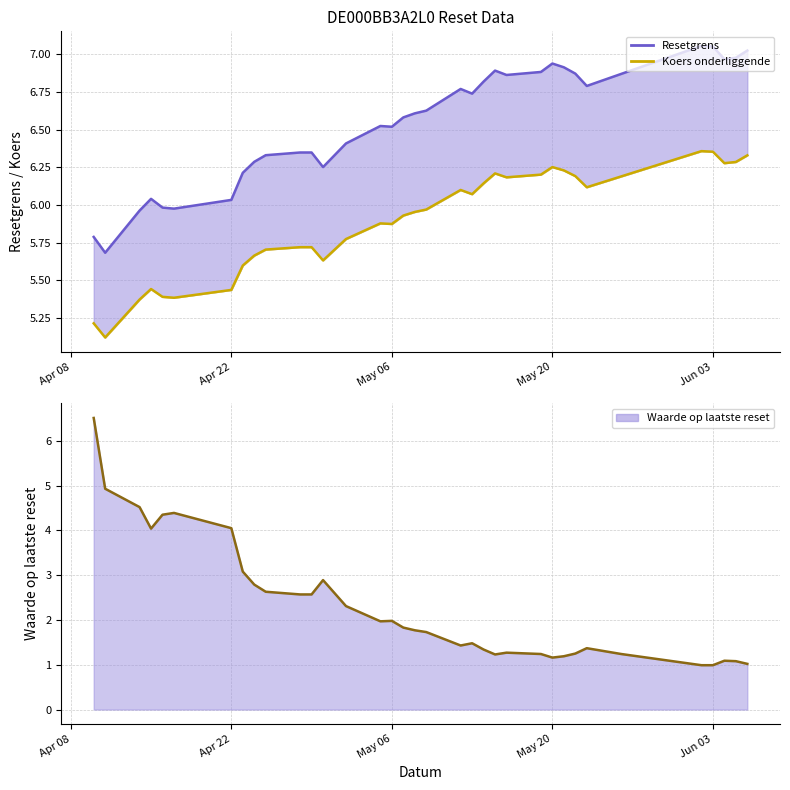

What is the total value across all series at 2025-05-23?

14.3